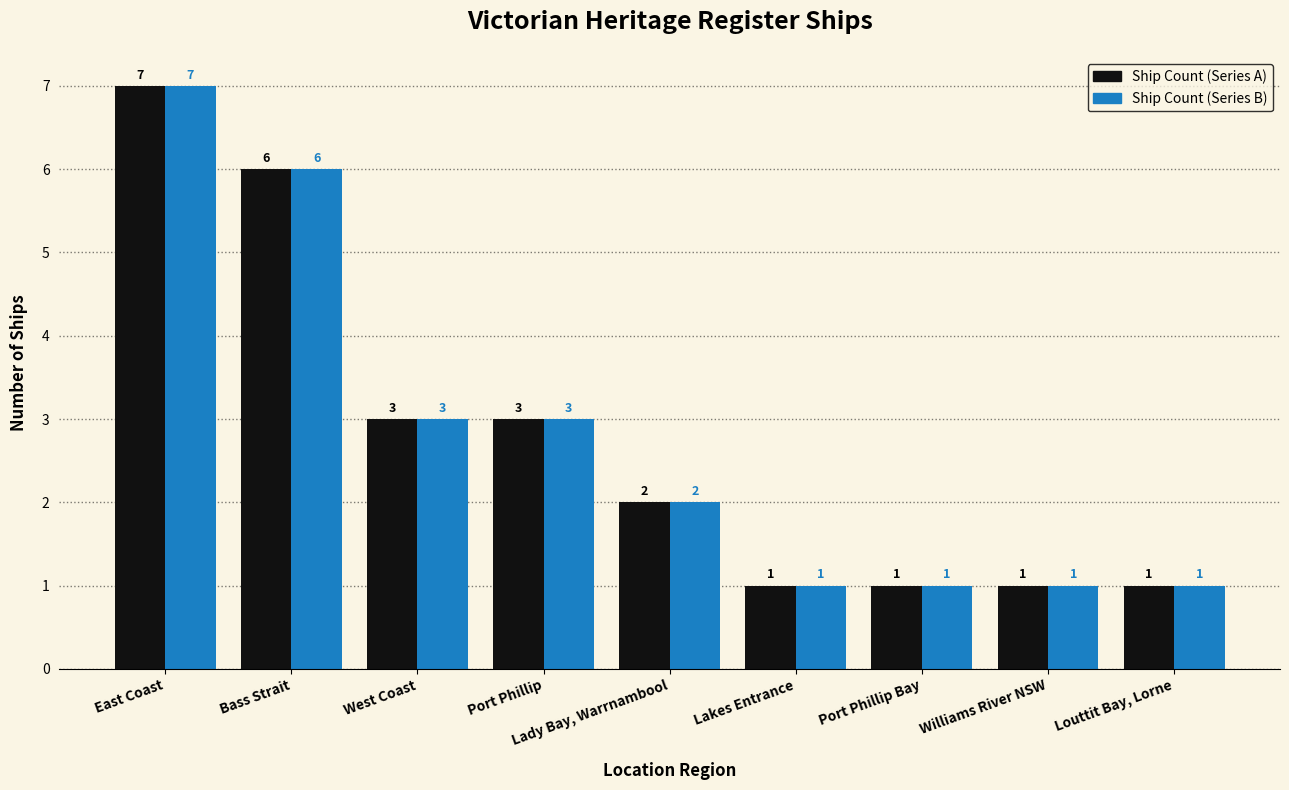

Which category has the highest value across all series?

East Coast